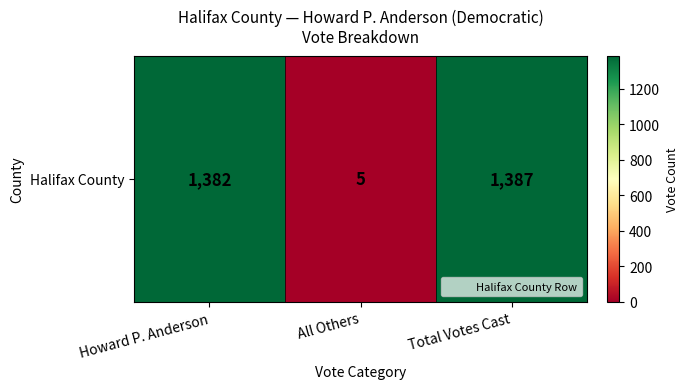

Rank the categories by value from lowest to highest.

All Others, Howard P. Anderson, Total Votes Cast